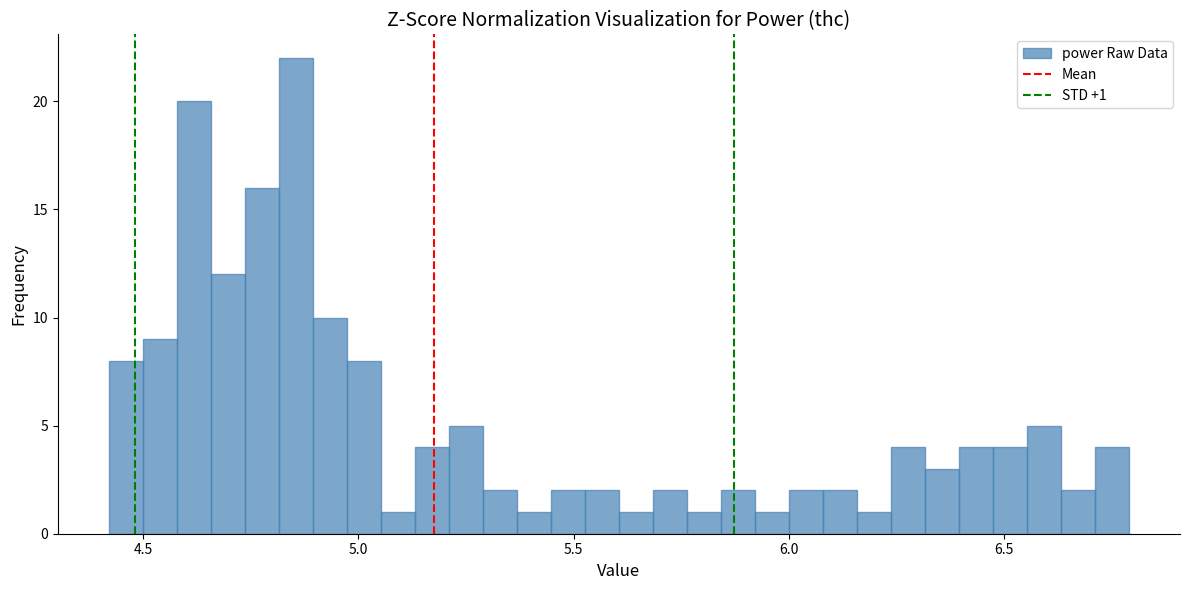

Around what value on the x-axis is the tallest bar? Give the approximate position of its centre, as read against the axis.

4.85